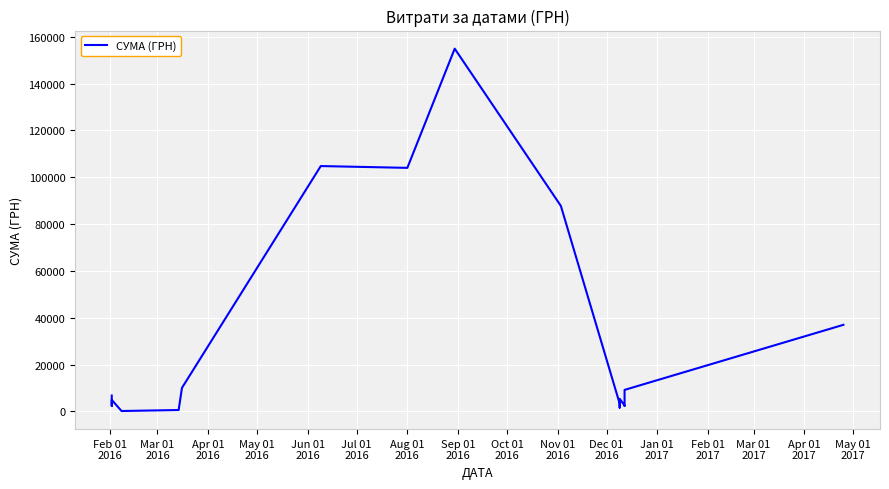

Is it true that the value at 16 is 3906.1?

False